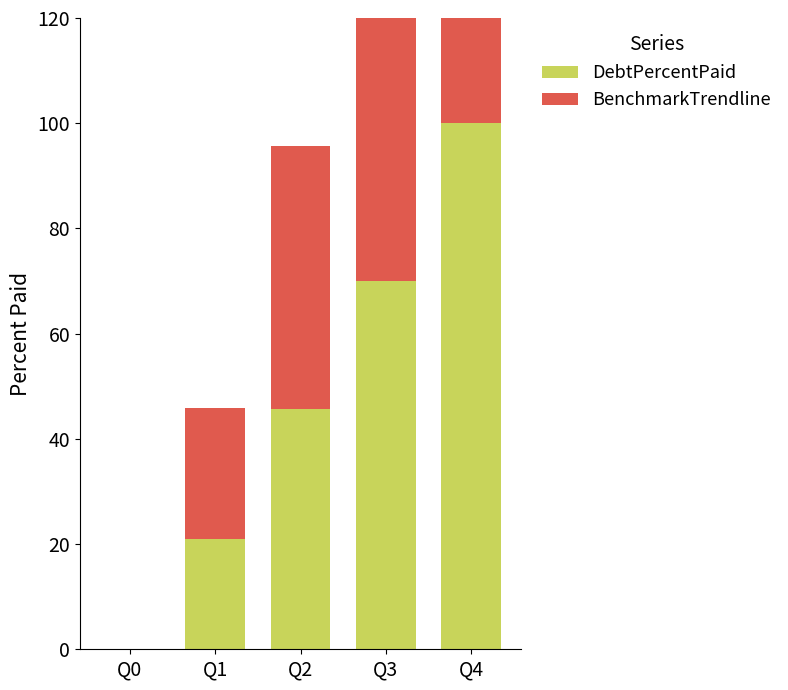

The value of BenchmarkTrendline at Q1 is 35.8. True or false?

False